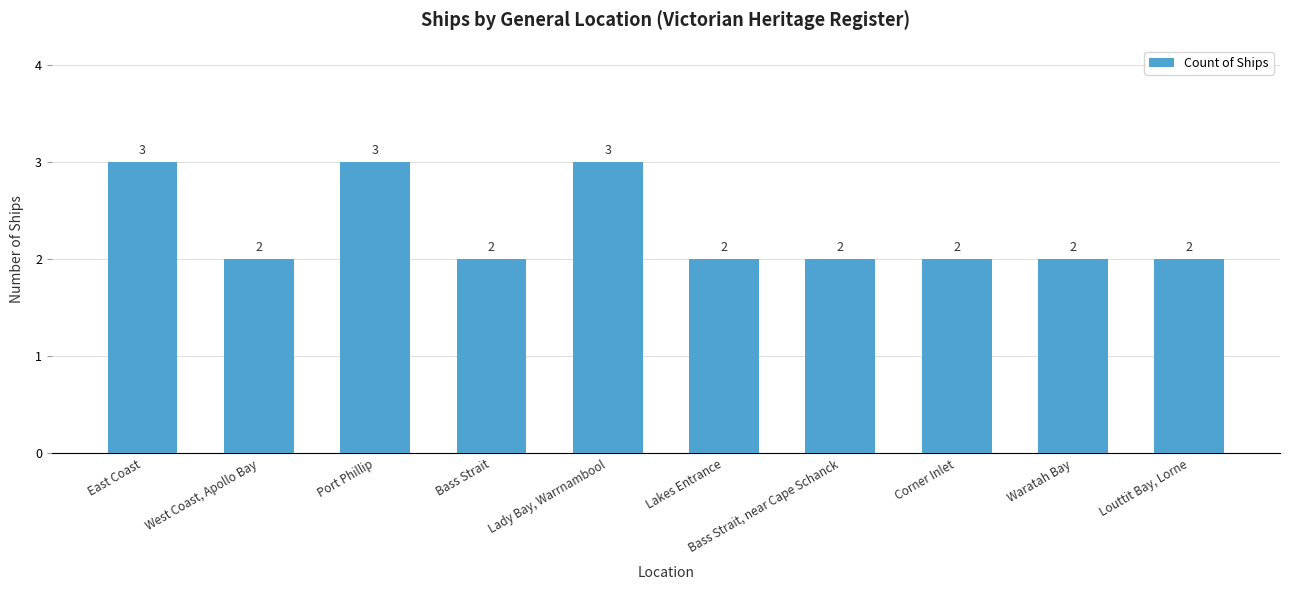

Reading left to right, list all the values displayed in this chart.

3	2	3	2	3	2	2	2	2	2